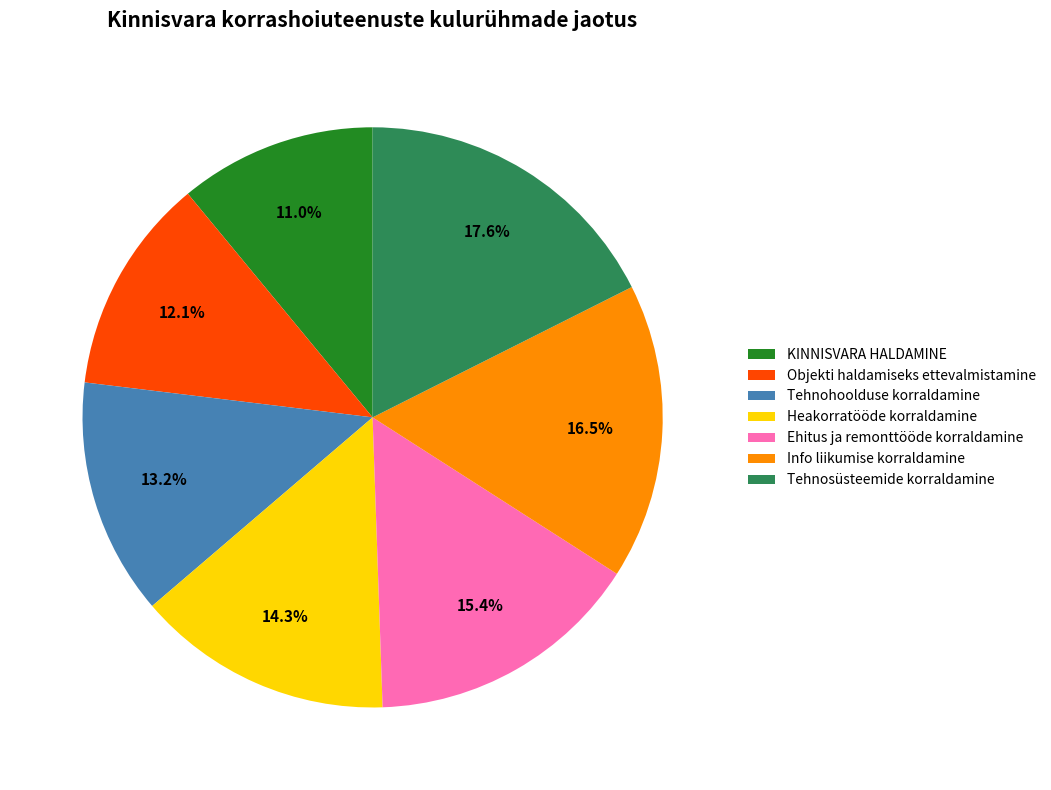

What percentage is the Objekti haldamiseks ettevalmistamine slice, to the nearest percent?

12%